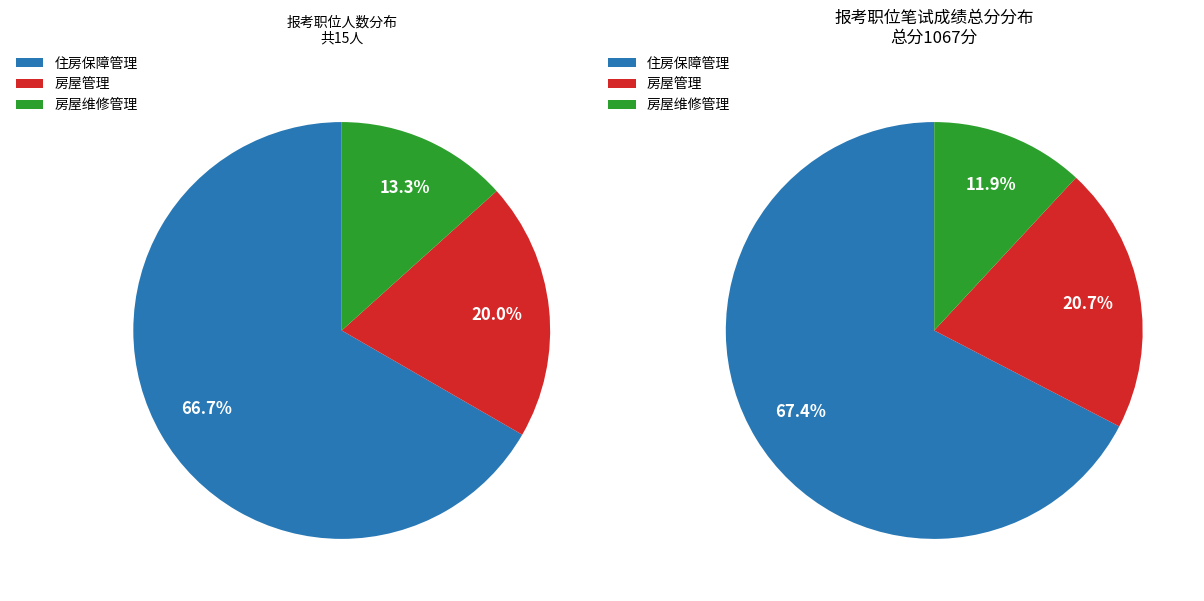

How many segments does this pie chart have?

3